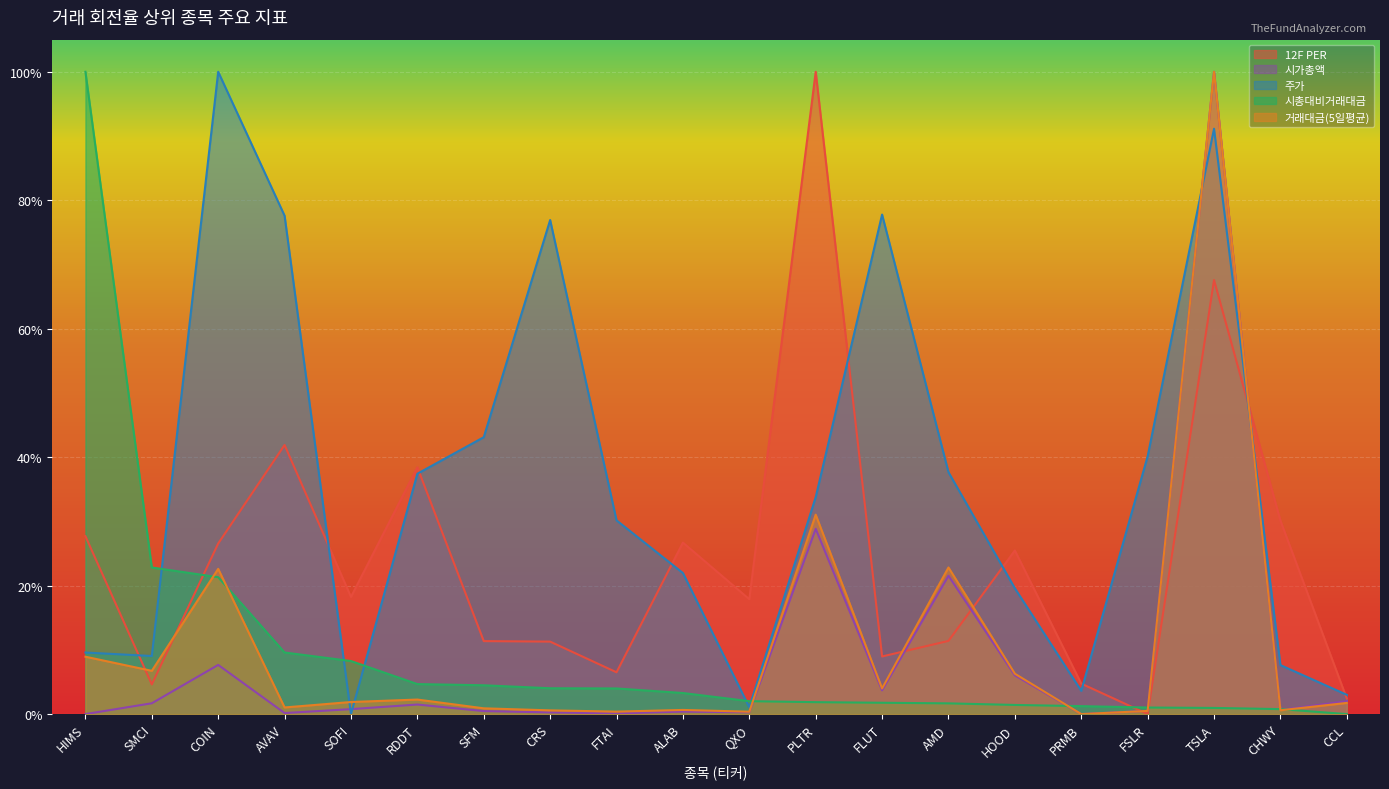

What is the spread (max minus min) of values at SMCI?

0.2